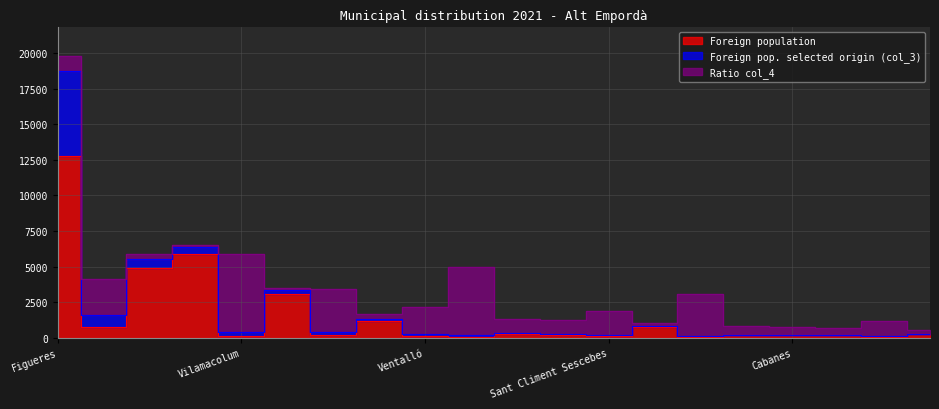

What is the difference between the maximum and minimum values in the Foreign pop. selected origin (col_3) series?

5962